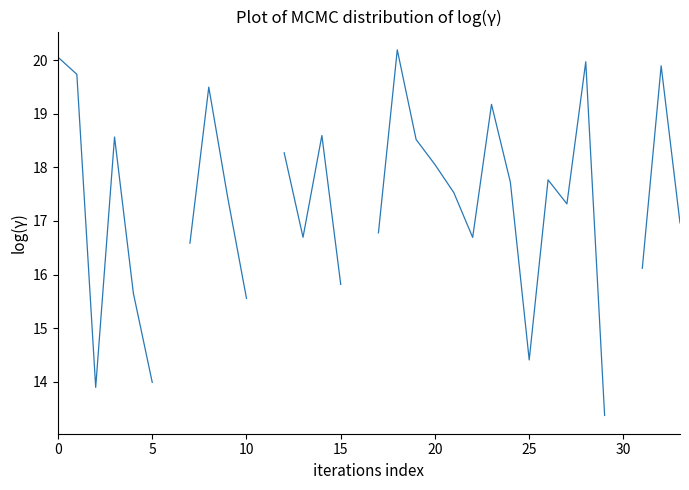

What is the change in value from 10 to 29?

-2.2